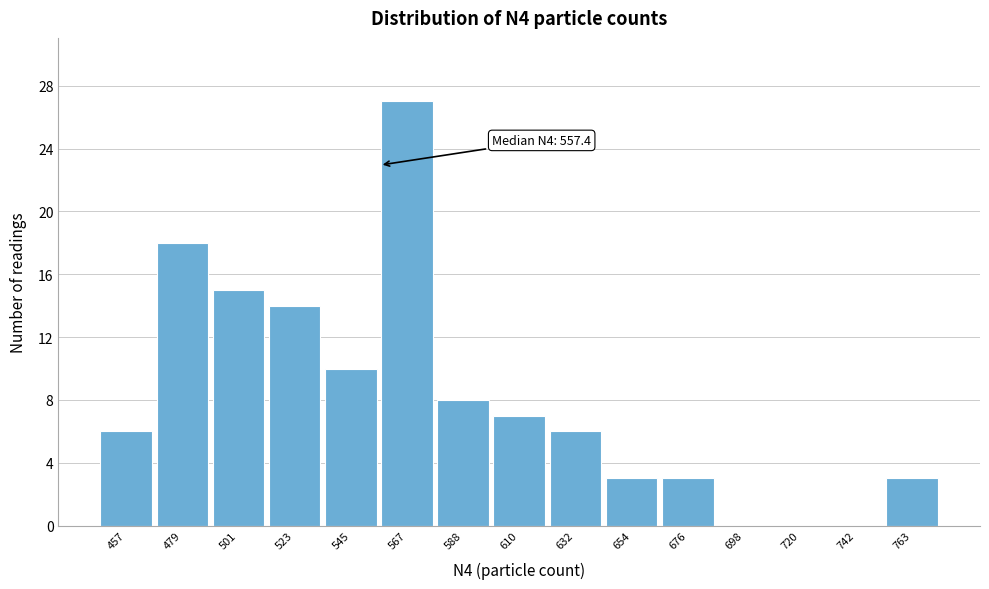

Reading left to right, transcribe all the data shown in this chart.

457=6	479=18	501=15	523=14	545=10	567=27	588=8	610=7	632=6	654=3	676=3	698=0	720=0	742=0	763=3